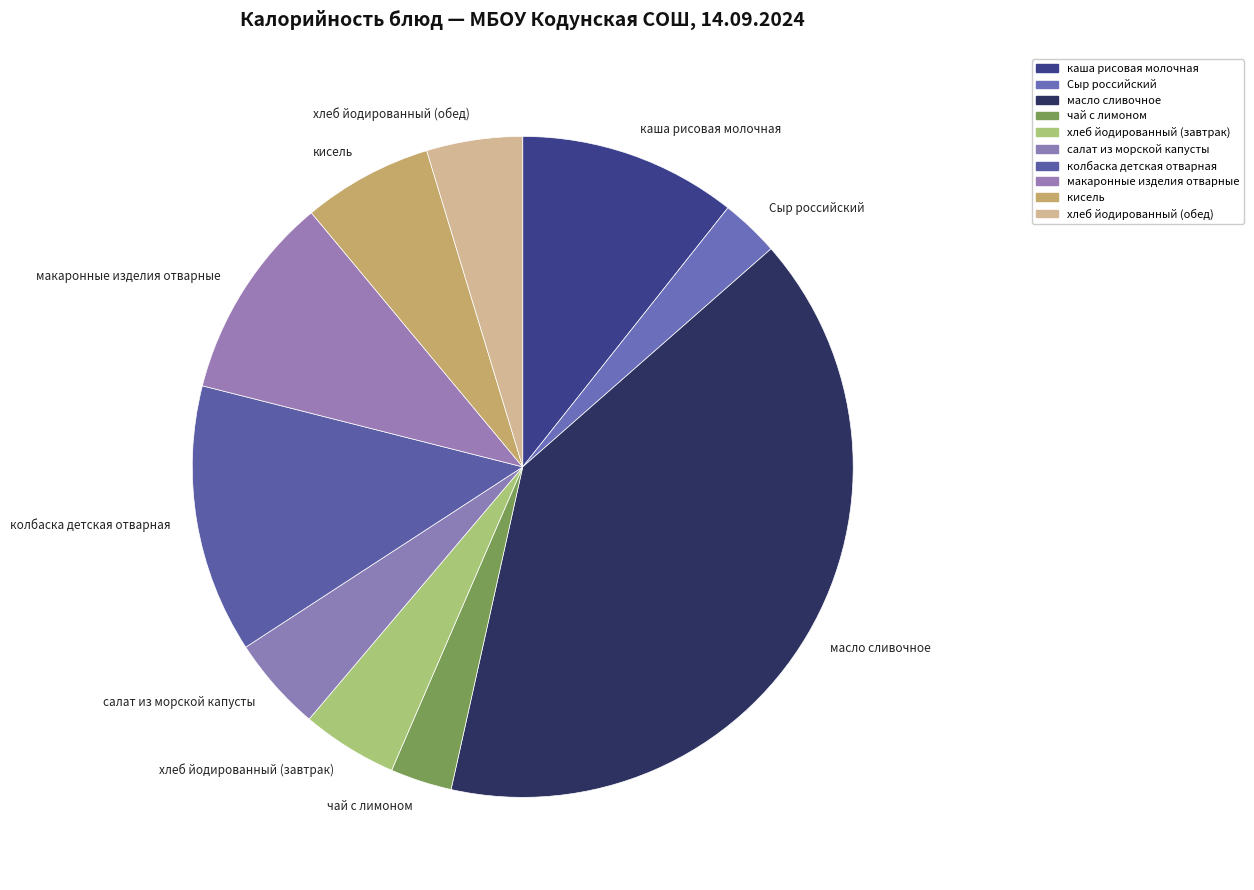

Does салат из морской капусты account for over 50% of the chart?

No